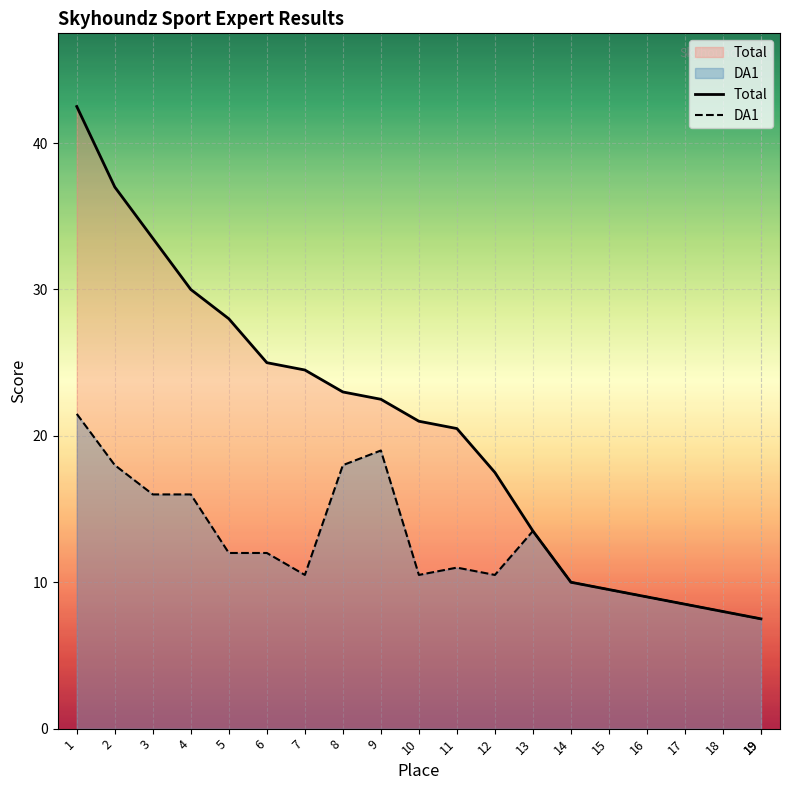

What is the difference between the Total values at 19 and 10?

13.5